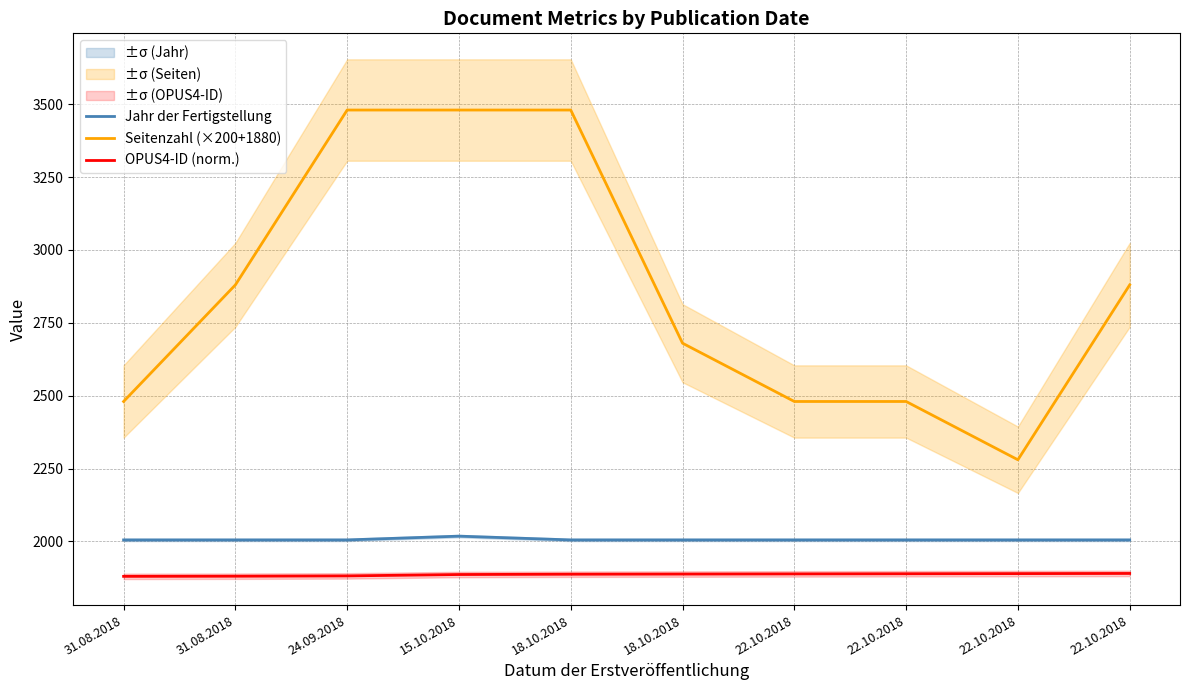

What is the total value across all series at 24.09.2018?

7366.6